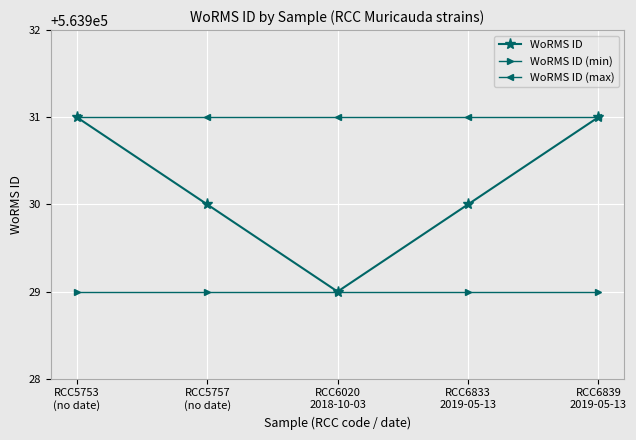

What is the minimum value for WoRMS ID (min)?

563929